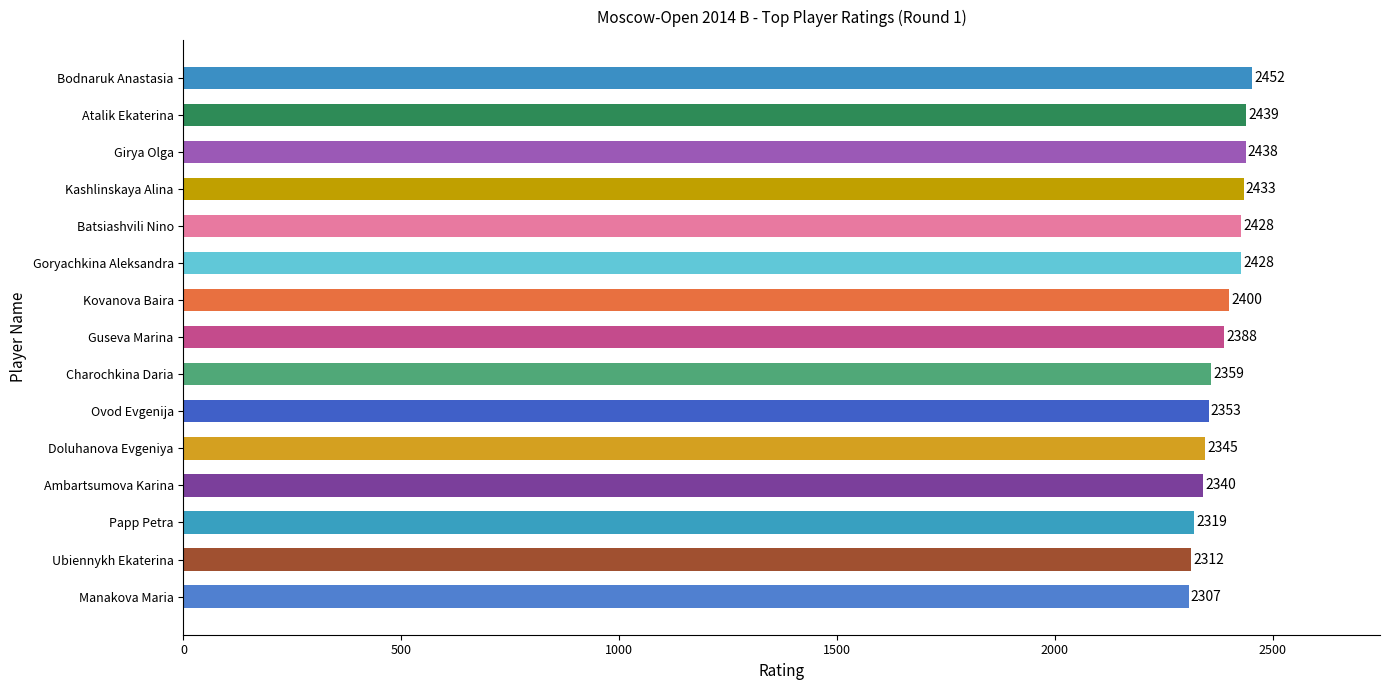

The value at Kashlinskaya Alina is 3205. True or false?

False